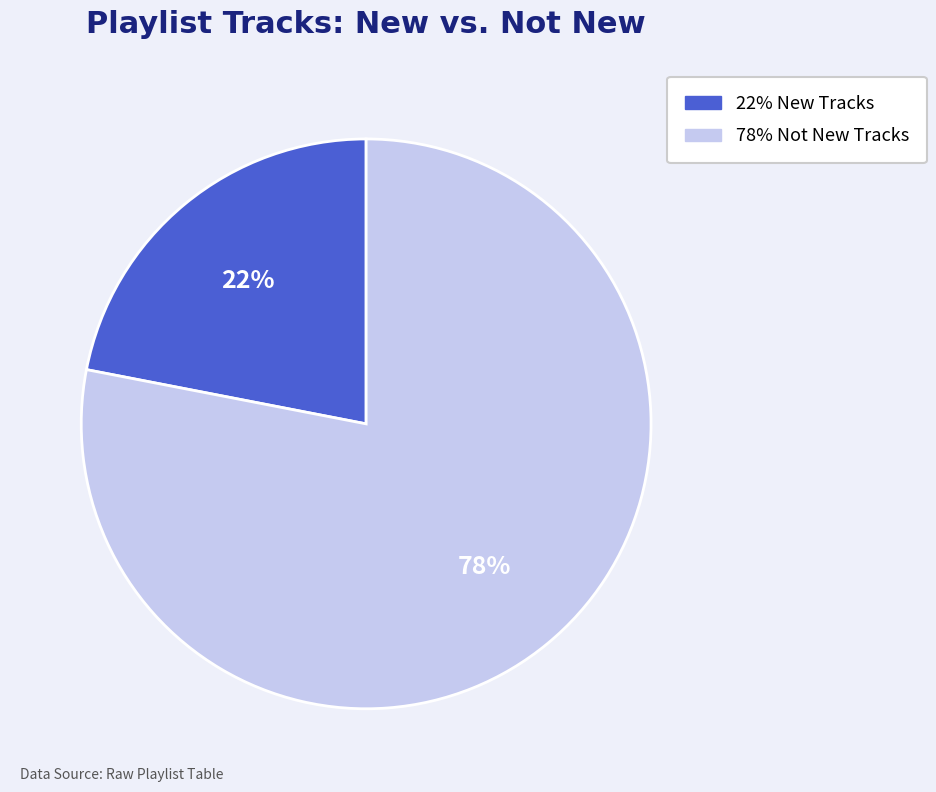

To the nearest percent, what is the average slice percentage?

50%